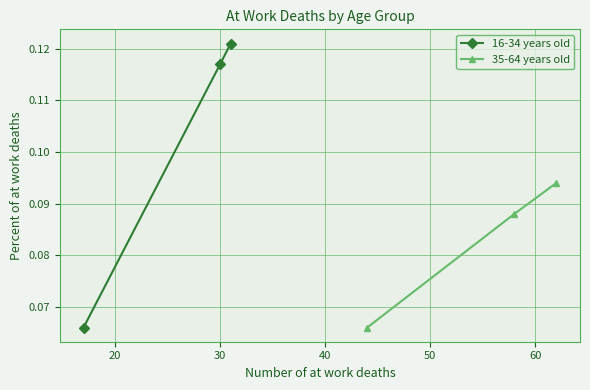

Count the 16-34 years old values in the range 0 to 1.

3